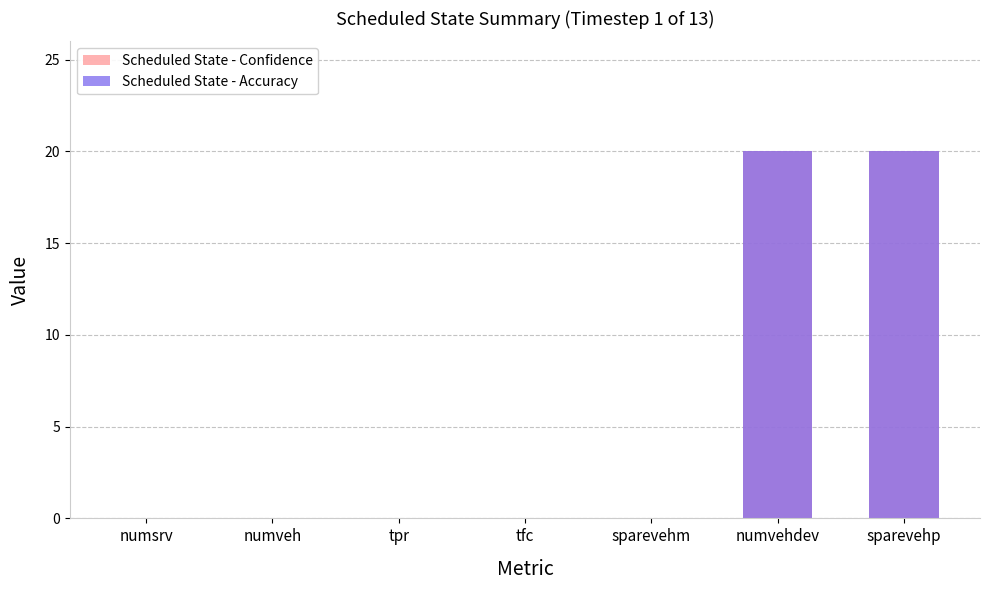

What is the average value of the Scheduled State - Accuracy series?

6